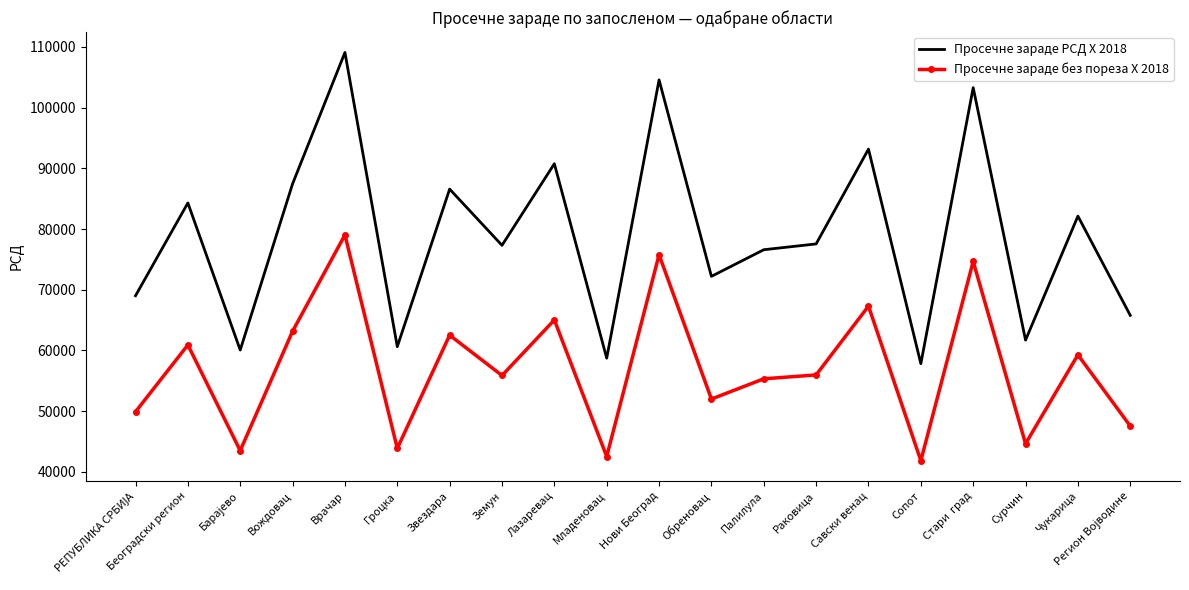

What is the difference between the Просечне зараде РСД X 2018 values at Земун and Младеновац?

18581